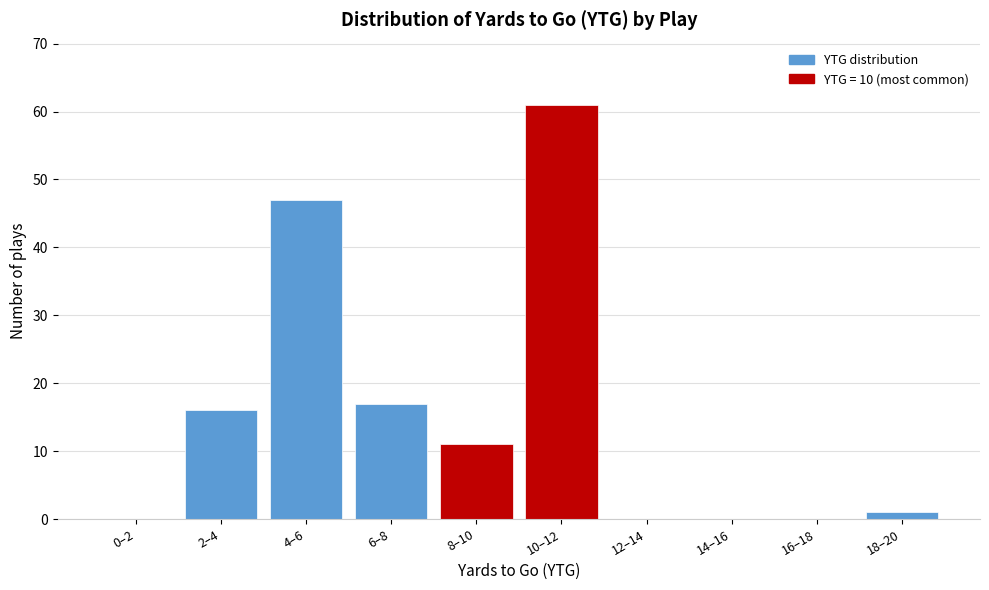

Reading right to left, list all the values displayed in this chart.

18–20=1	16–18=0	14–16=0	12–14=0	10–12=61	8–10=11	6–8=17	4–6=47	2–4=16	0–2=0